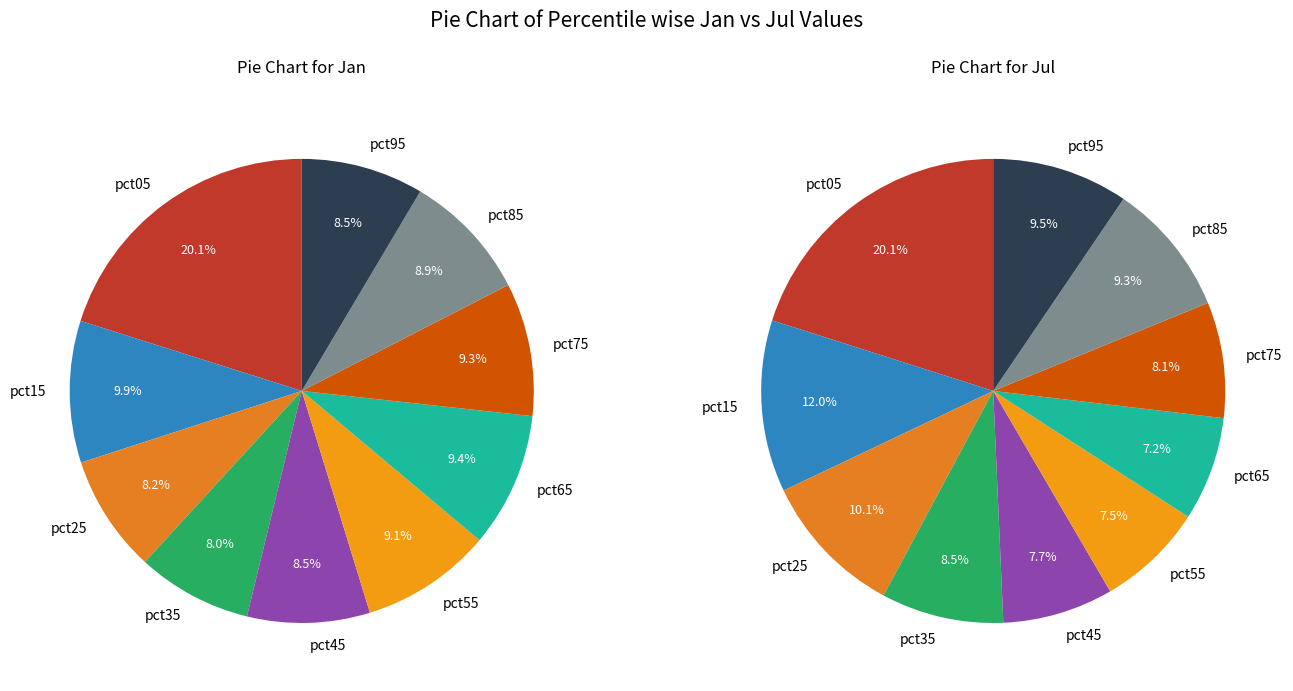

How much of the chart is everything except 6?

90.6%